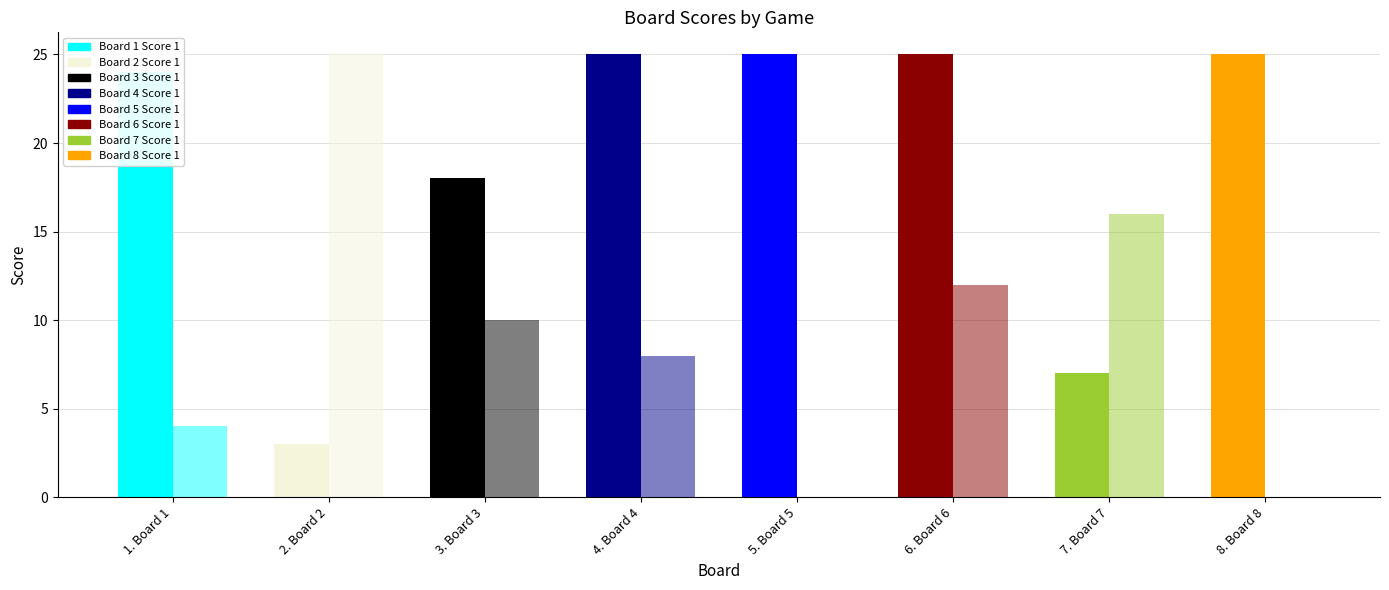

Where is Score 2 nearest to the value 12?

6